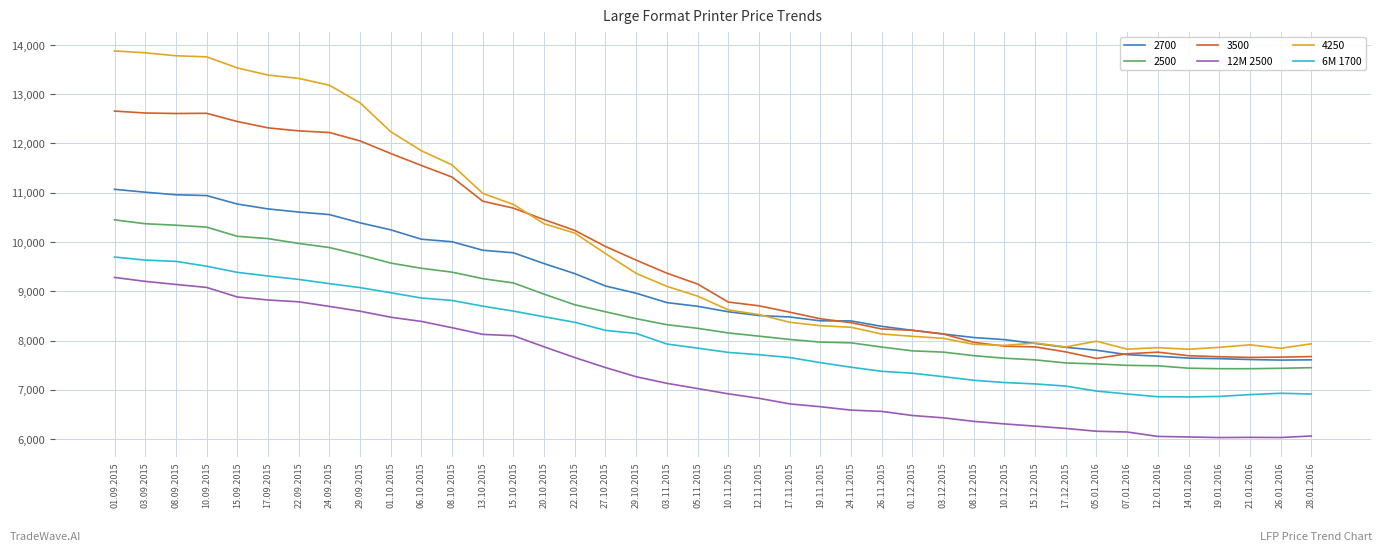

What is the minimum value for 2700?

7603